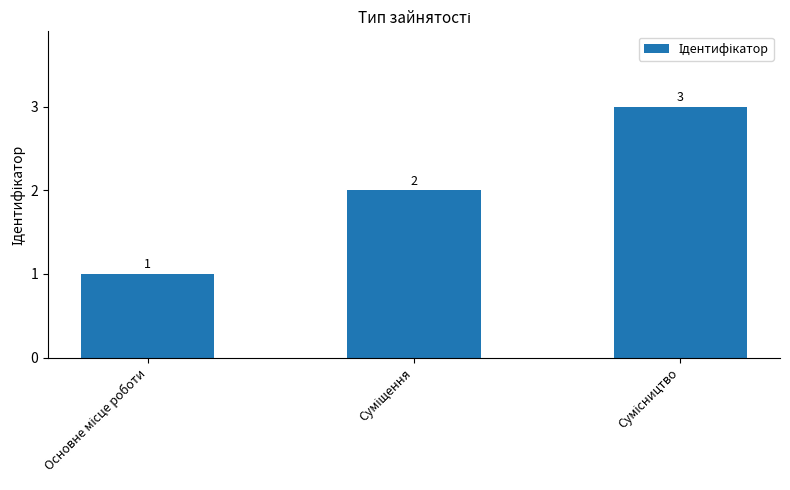

What is the minimum value shown in the chart?

1